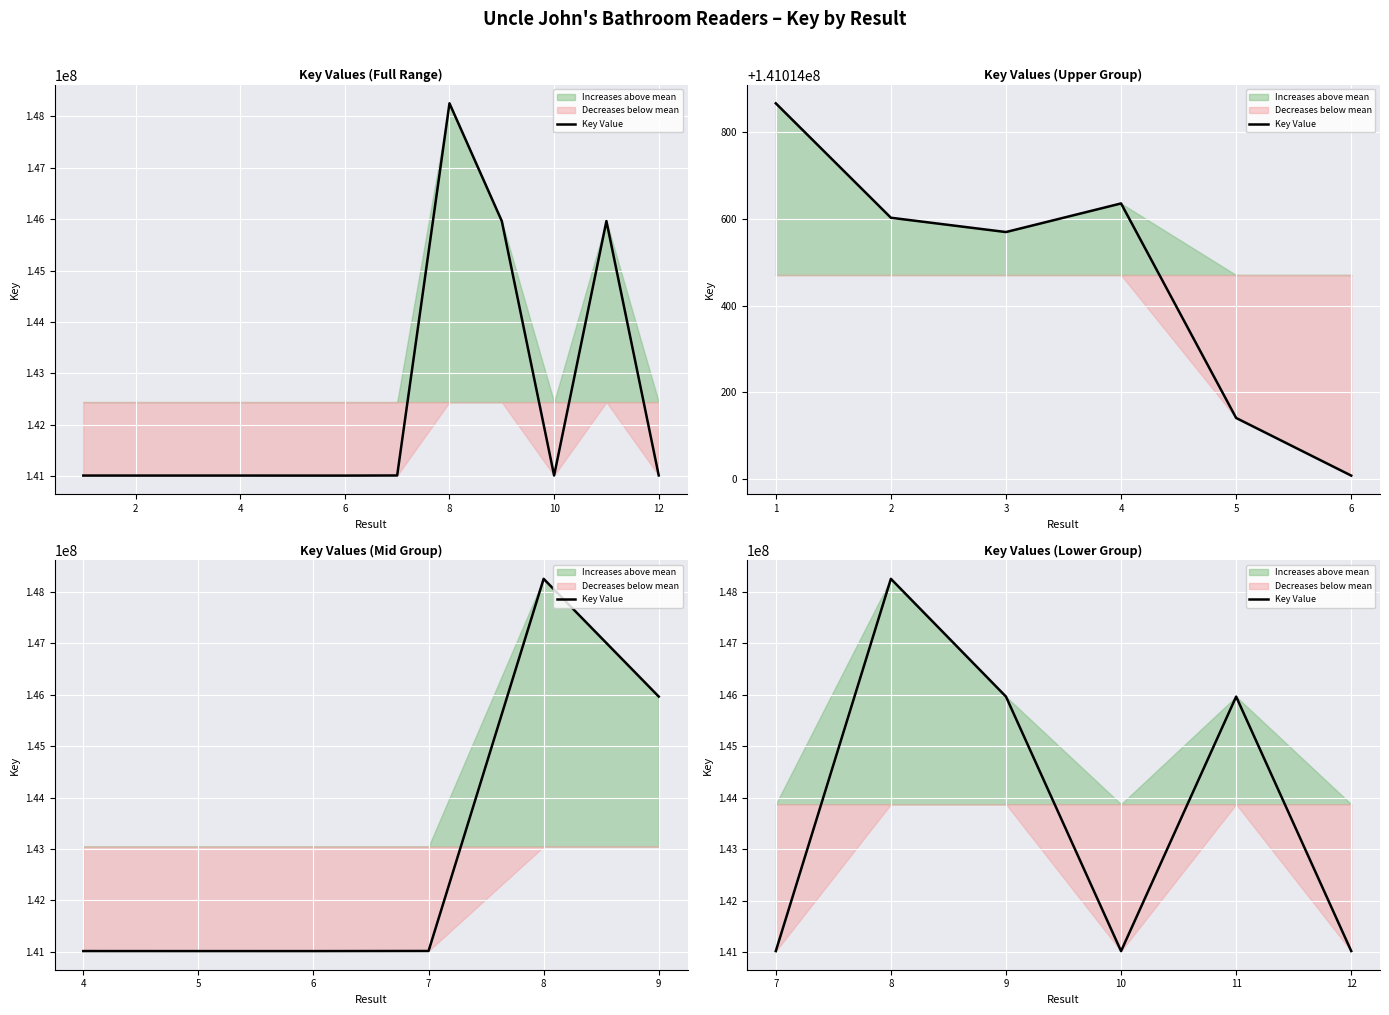

Count the number of values greater than 145964098.

2